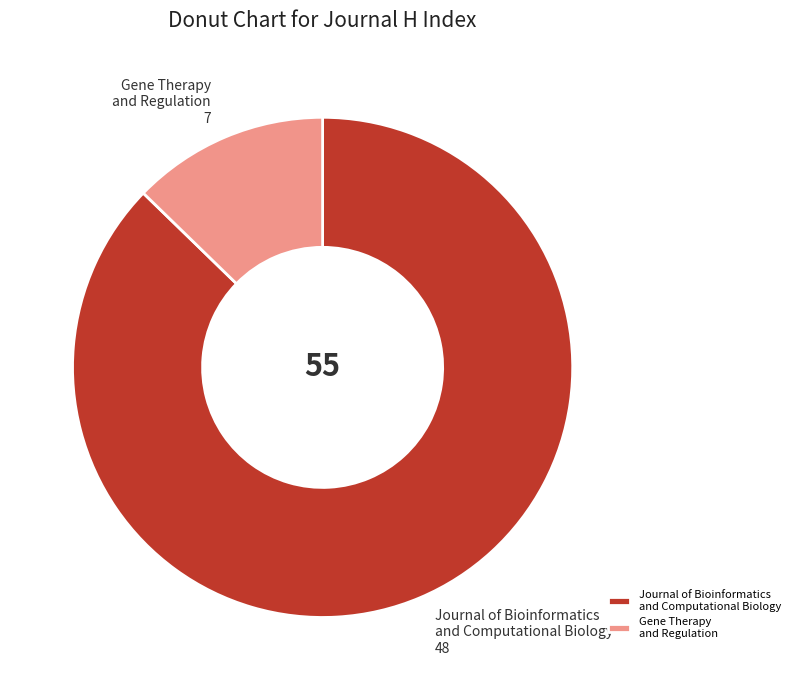

What is the smallest slice in the pie chart?

Gene Therapy and Regulation